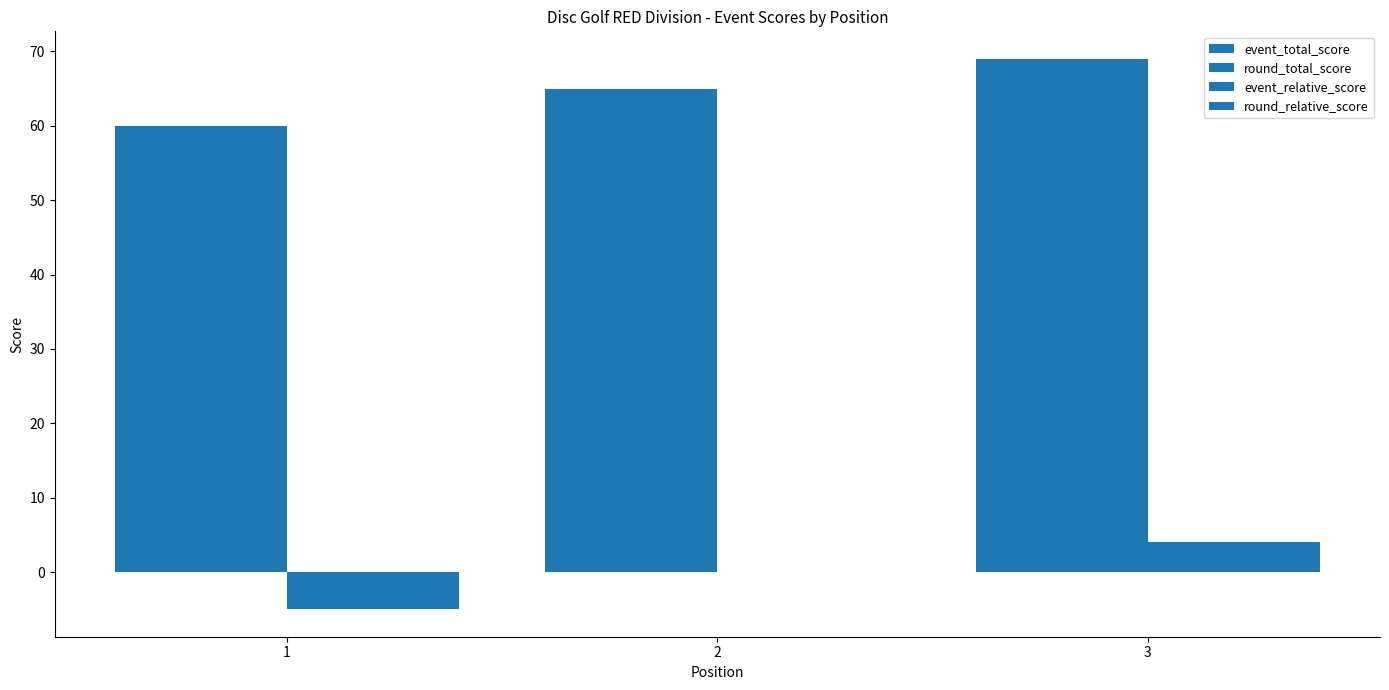

How many data points does each series have?

3